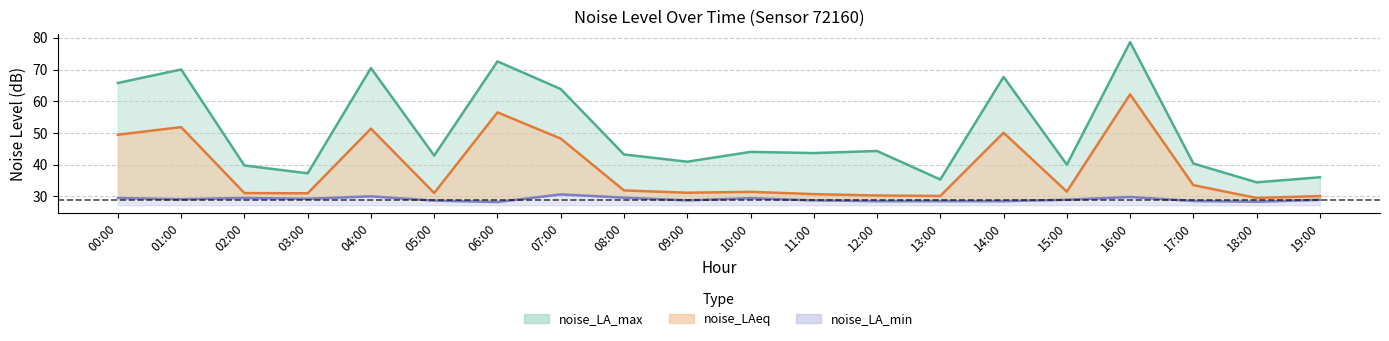

The value of noise_LAeq at 13:00 is 8.5. True or false?

False